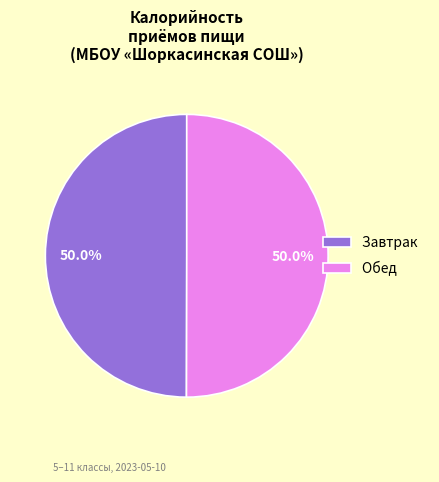

How many slices are in this pie chart?

2